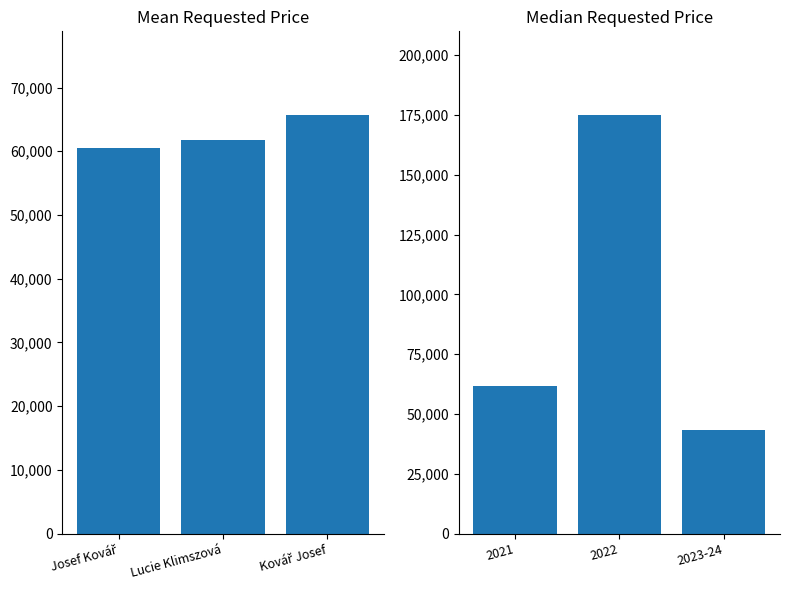

Where does the POZADOVANA_CENA (mean) series first go above 61760?

Kovář Josef